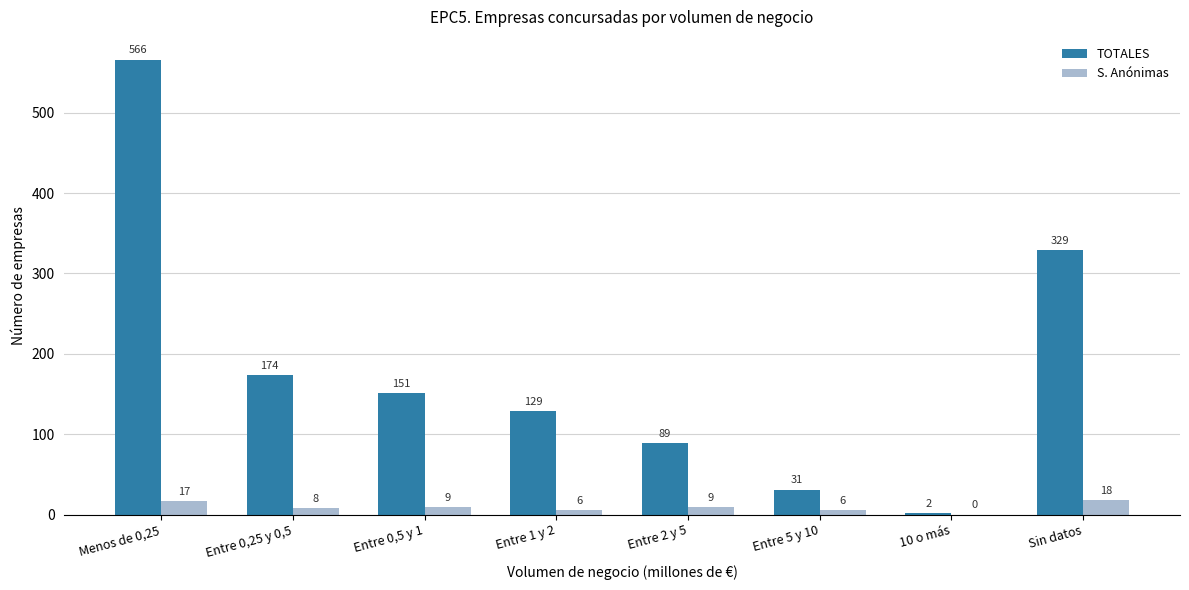

What is the sum of all S. Anónimas values?

73